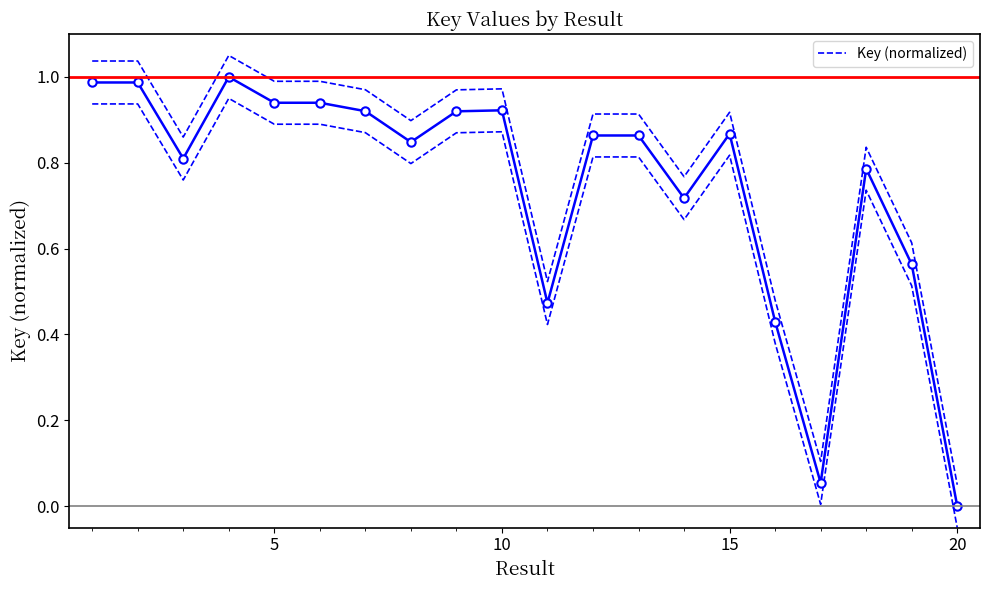

Is it true that Key (normalized) equals 1.6 at 5?

False